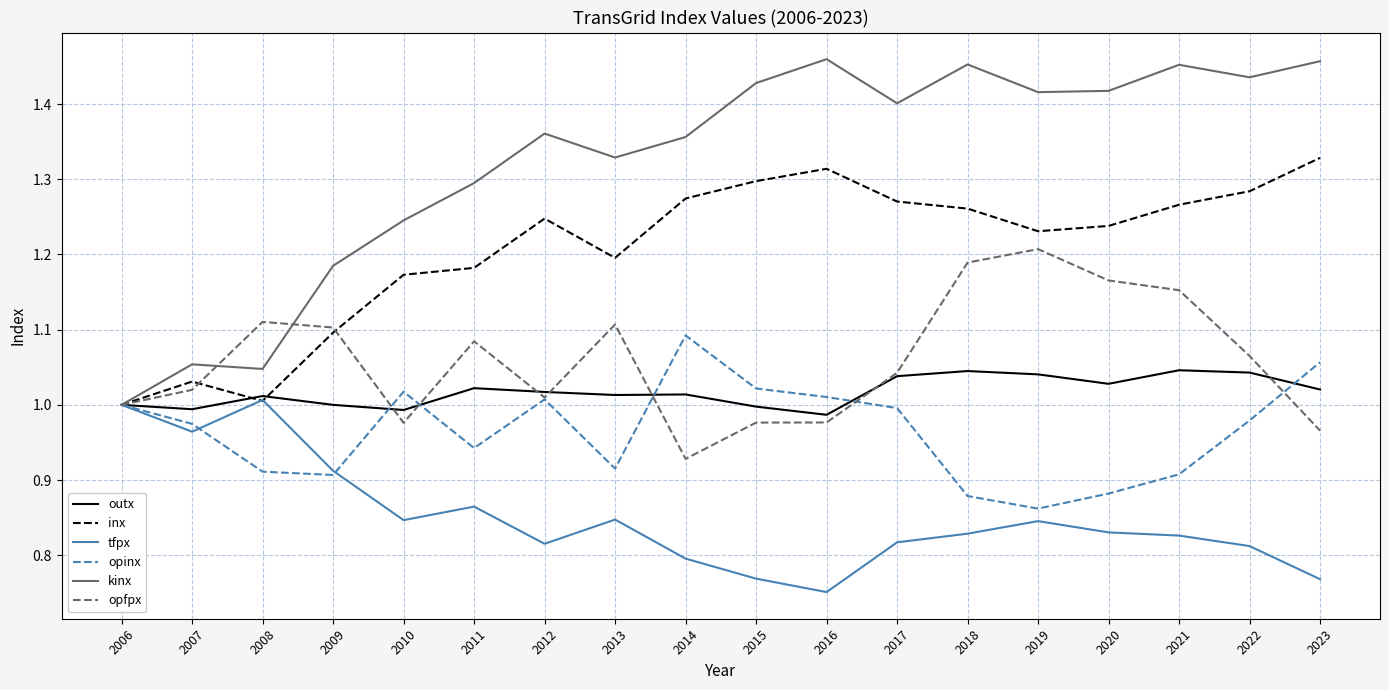

The kinx series shows 0.8 at 2019. True or false?

False